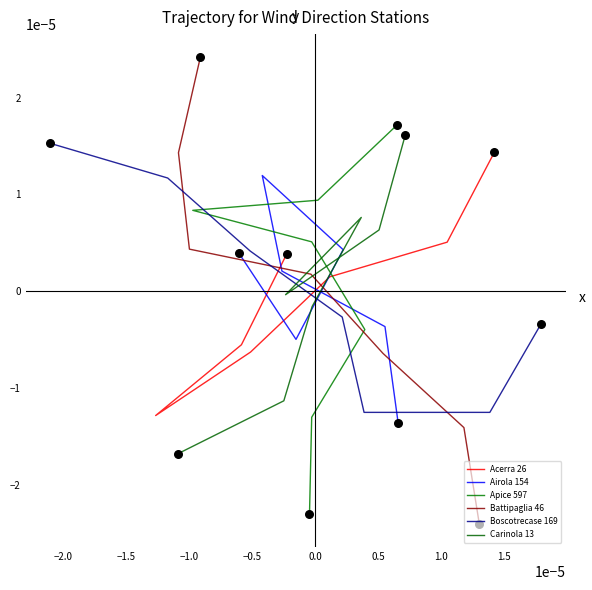

Which series has the largest Y range (max minus min)?

Battipaglia 46